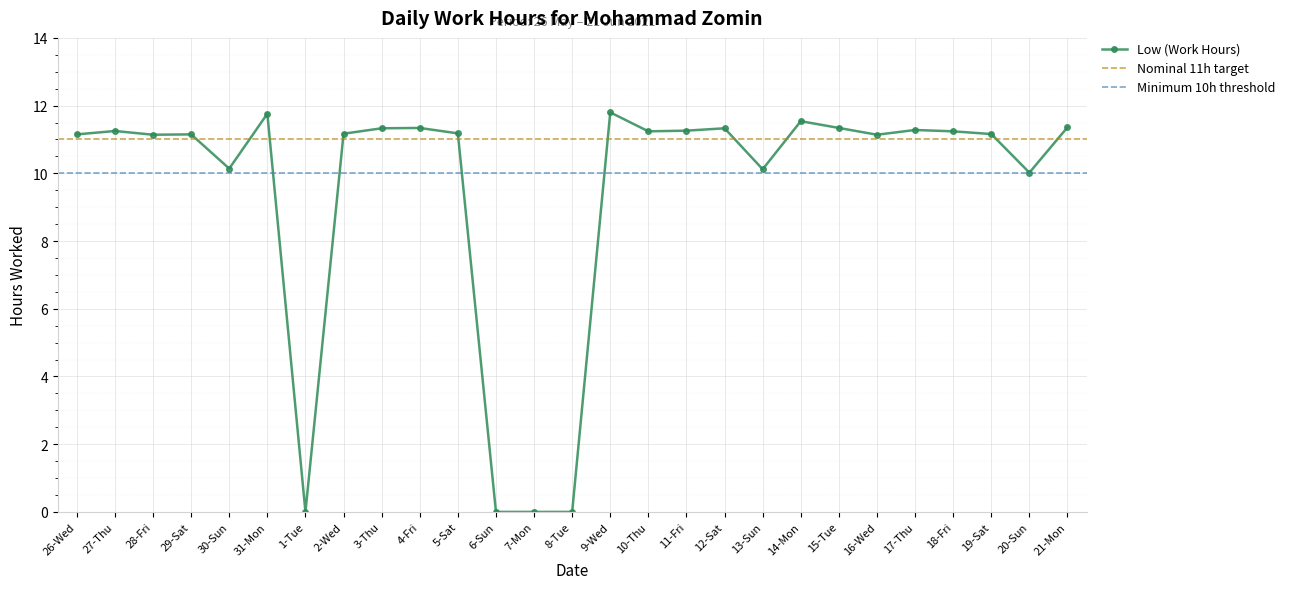

Reading left to right, transcribe all the data shown in this chart.

11.2	11.2	11.1	11.2	10.1	11.8	0.0	11.2	11.3	11.3	11.2	0.0	0.0	0.0	11.8	11.2	11.3	11.3	10.1	11.5	11.3	11.1	11.3	11.2	11.2	10.0	11.4